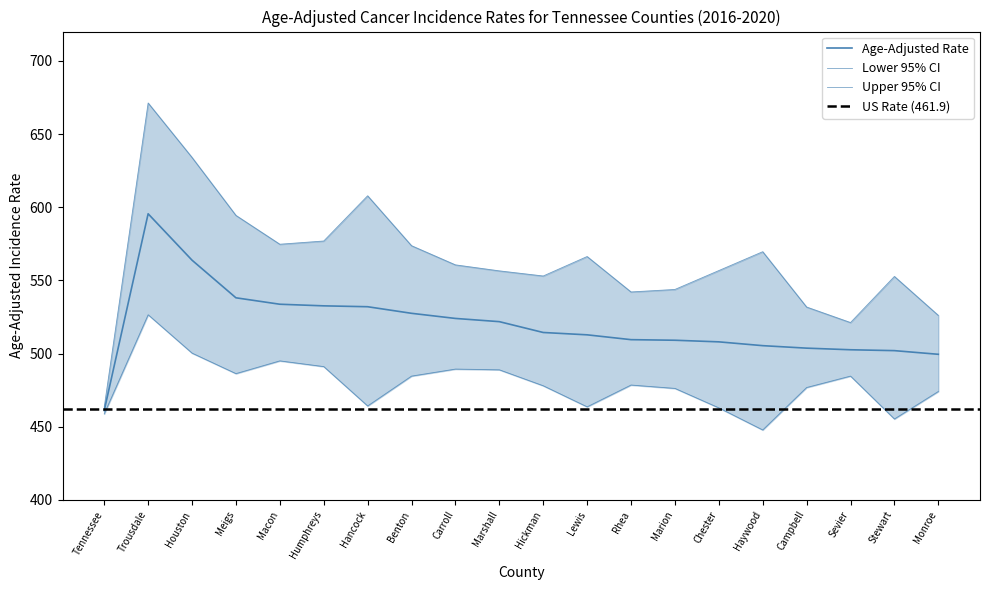

True or false: Age-Adjusted Rate has a value of 727.9 at Marion.

False